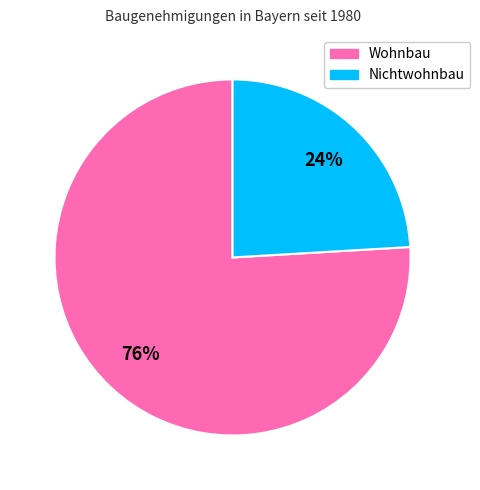

Is there a majority slice in this chart?

Yes